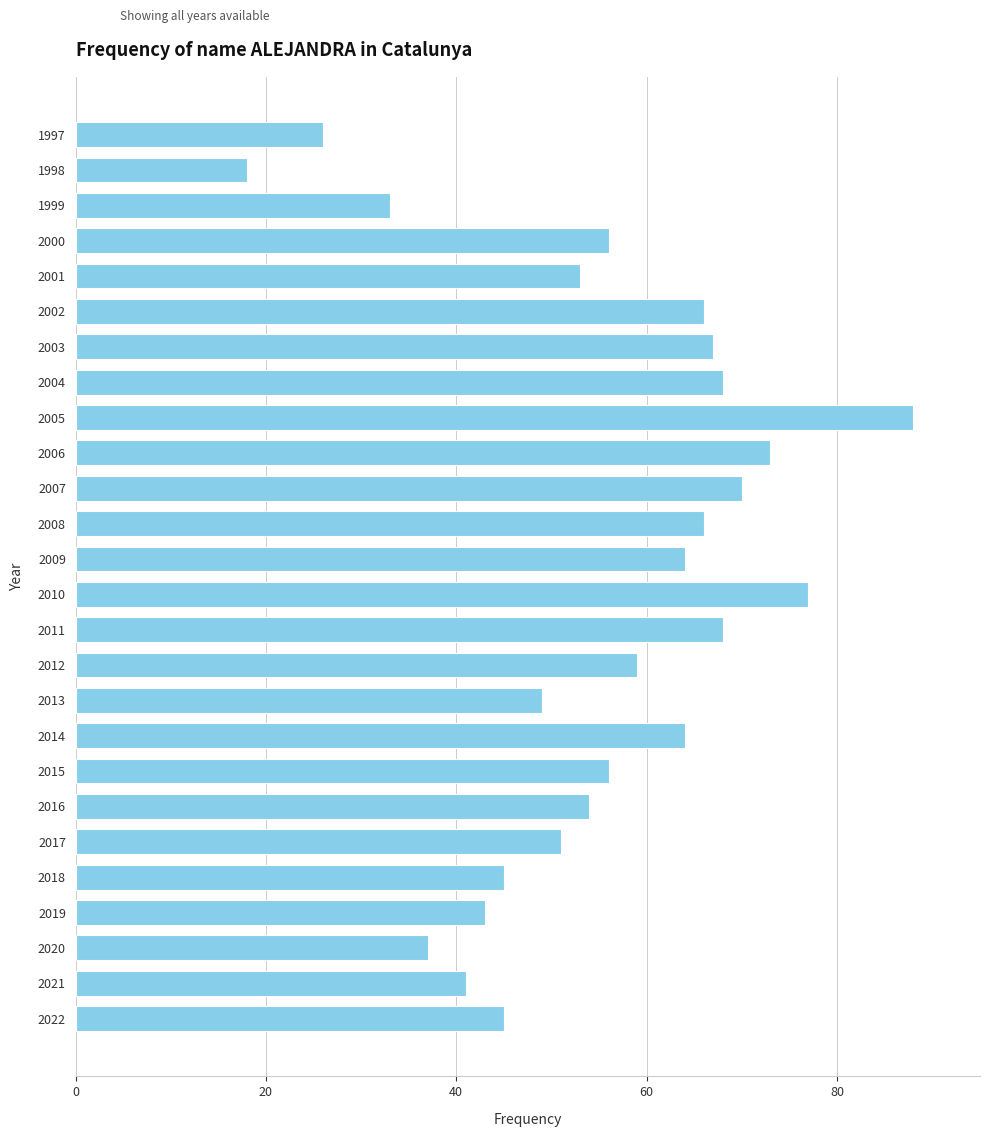

Approximately how many times larger is the value at 2012 compared to 2022?

1.3